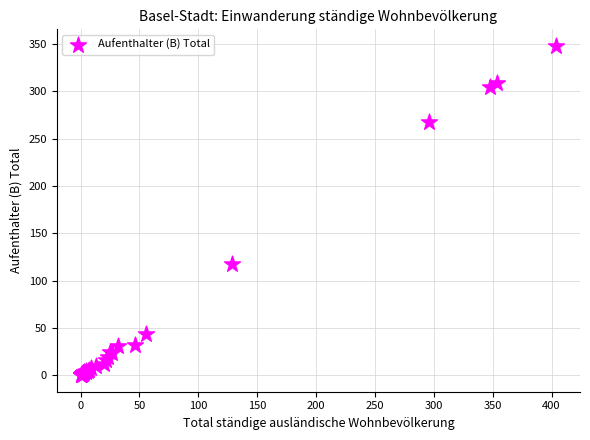

What Y value in the scatter plot is closest to 174?

118